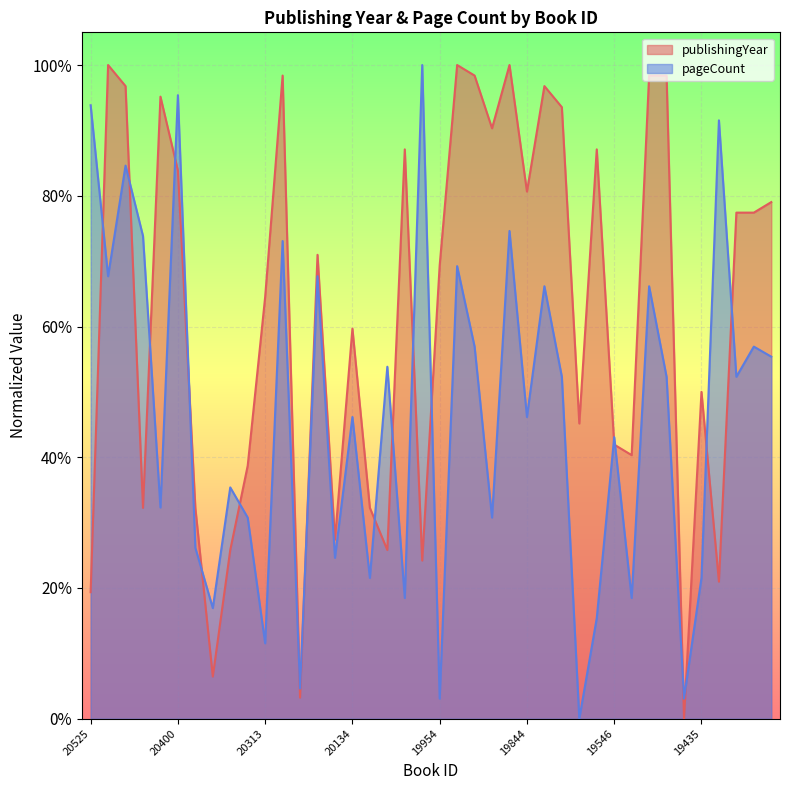

At which category does publishingYear reach its first local peak?

20518